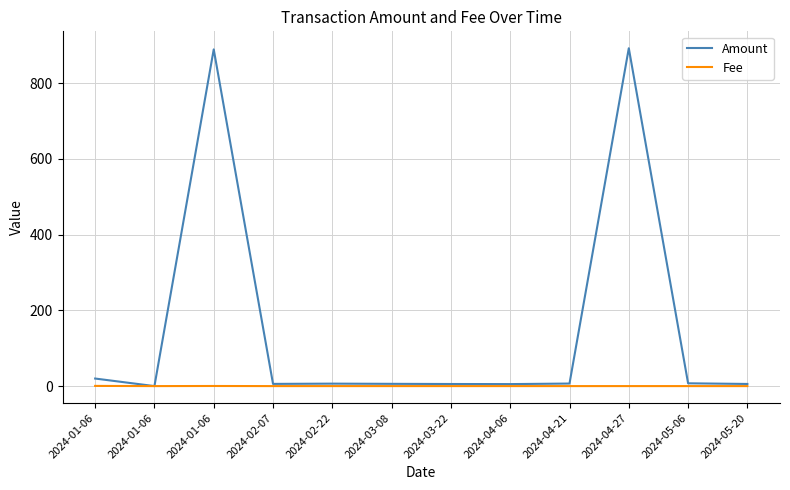

What are all the series names shown in the legend?

Amount, Fee